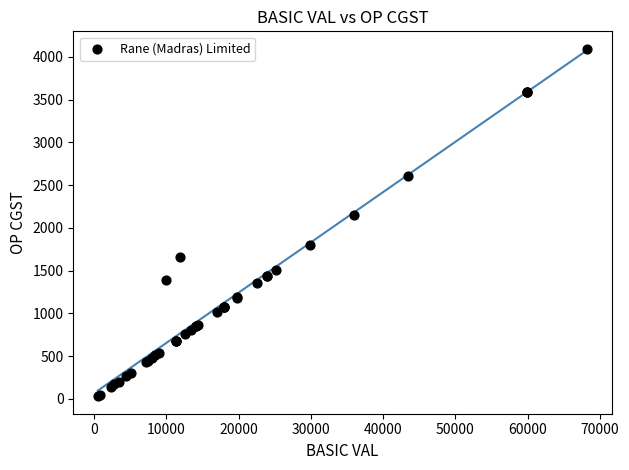

What Y value in the scatter plot is closest to 2062?

2155.0